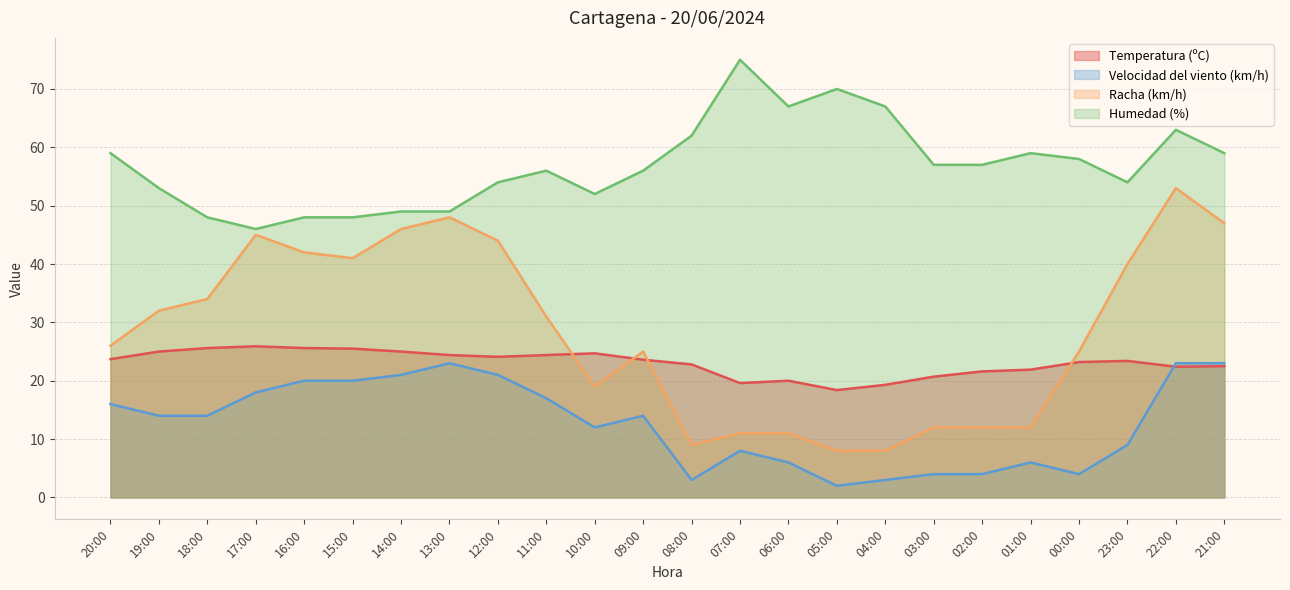

True or false: Velocidad del viento (km/h) has a value of 14.0 at 18:00.

True